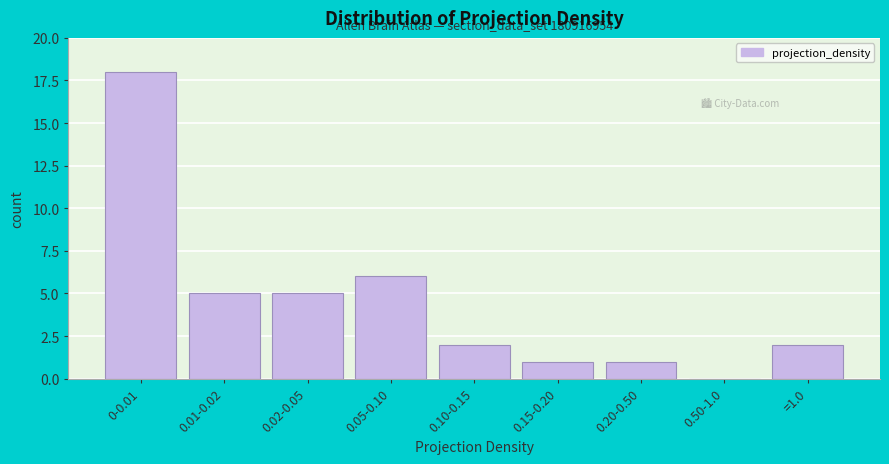

Reading left to right, list all the values displayed in this chart.

0-0.01=18	0.01-0.02=5	0.02-0.05=5	0.05-0.10=6	0.10-0.15=2	0.15-0.20=1	0.20-0.50=1	0.50-1.0=0	=1.0=2